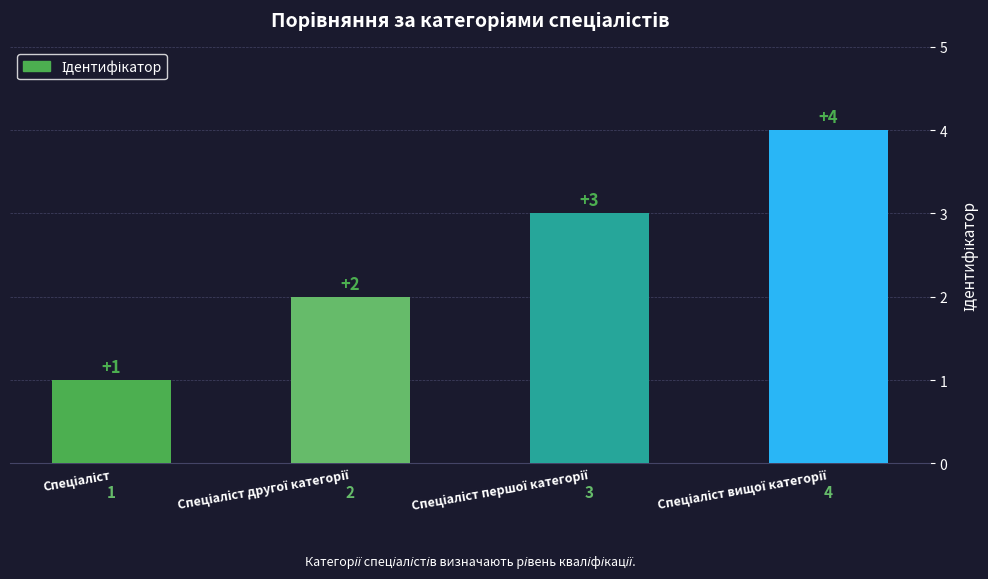

What is the value of the 2nd bar from the left?

2